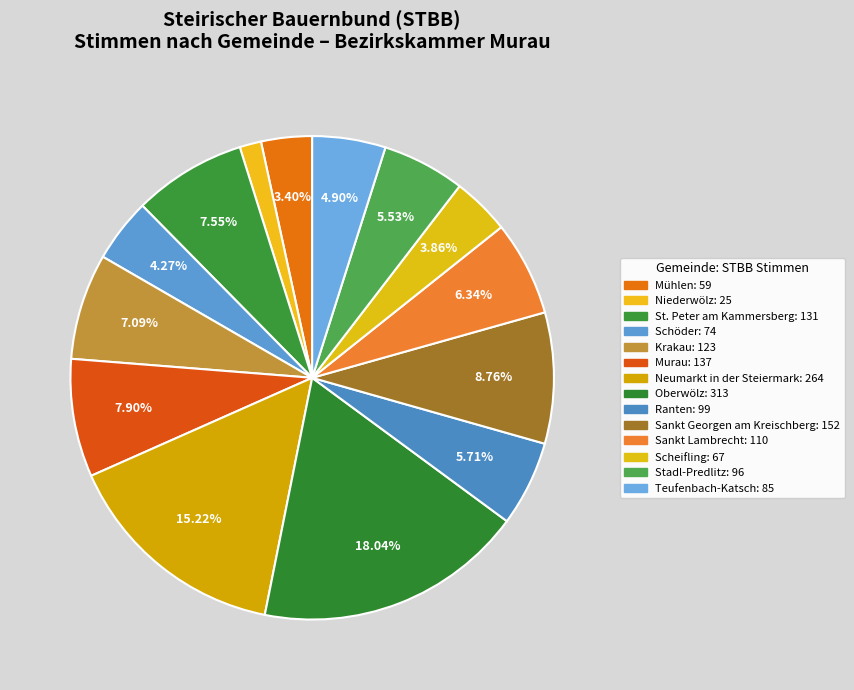

Rank the categories by value from highest to lowest.

Oberwölz, Neumarkt in der Steiermark, Sankt Georgen am Kreischberg, Murau, St. Peter am Kammersberg, Krakau, Sankt Lambrecht, Ranten, Stadl-Predlitz, Teufenbach-Katsch, Schöder, Scheifling, Mühlen, Niederwölz